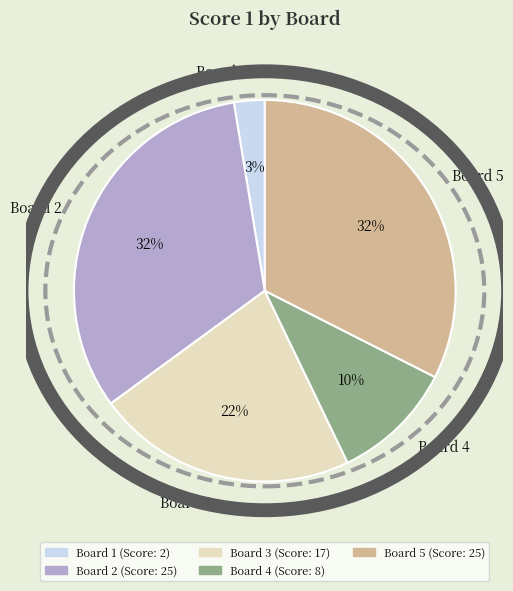

Which category has the smallest portion of the pie?

Board 1